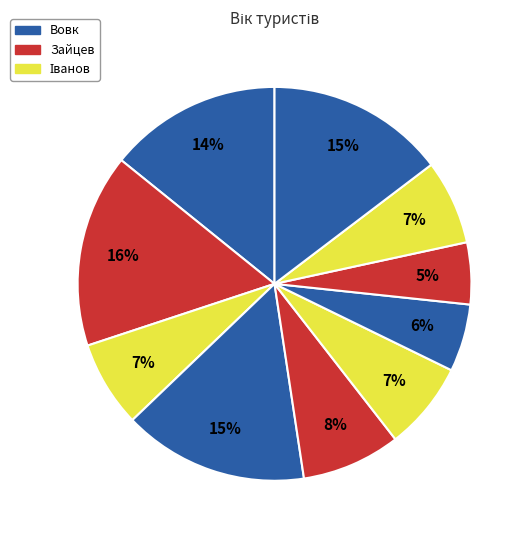

Count the number of slices in the pie.

10